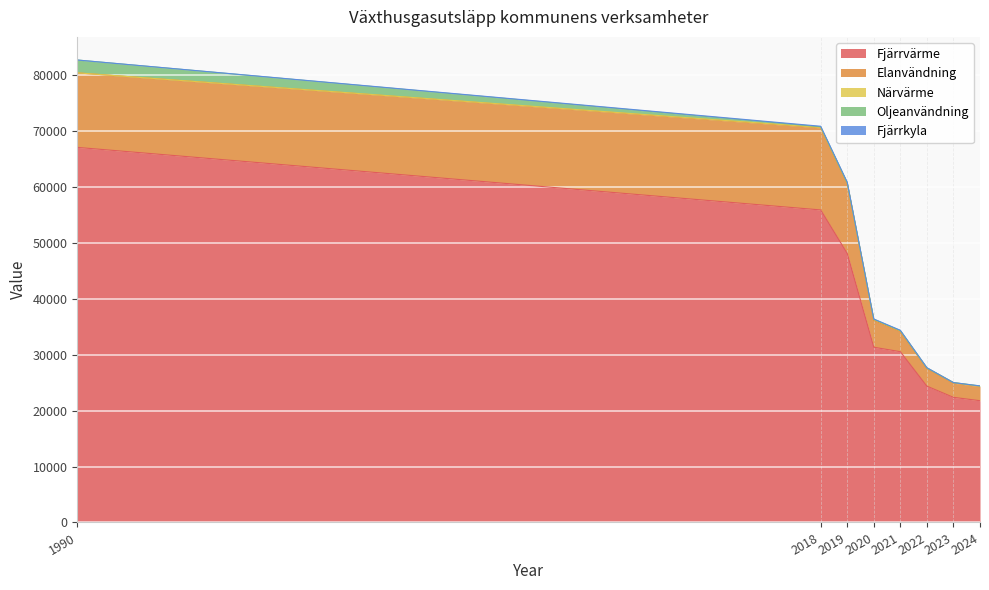

Where is Fjärrkyla nearest to the value 54?

2020